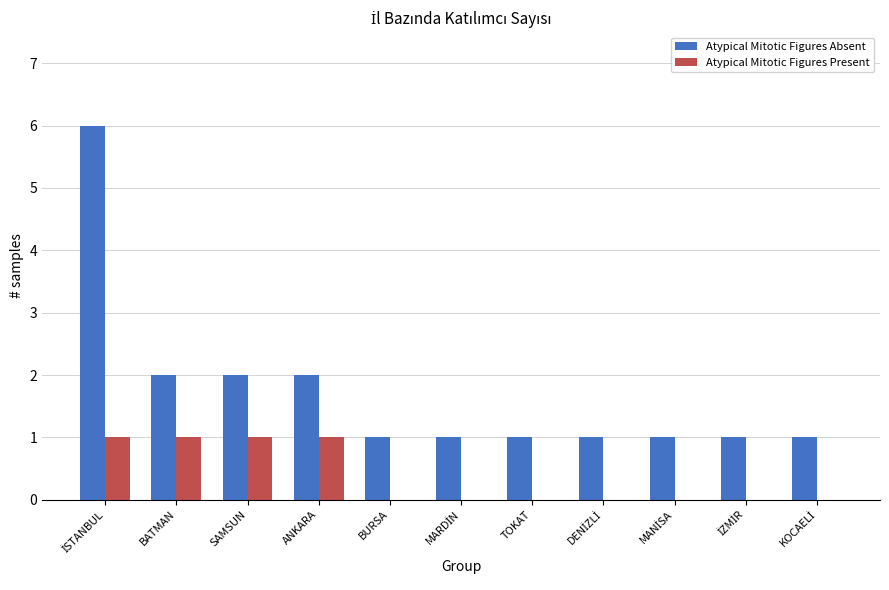

Which series has the largest total across all categories?

Atypical Mitotic Figures Absent